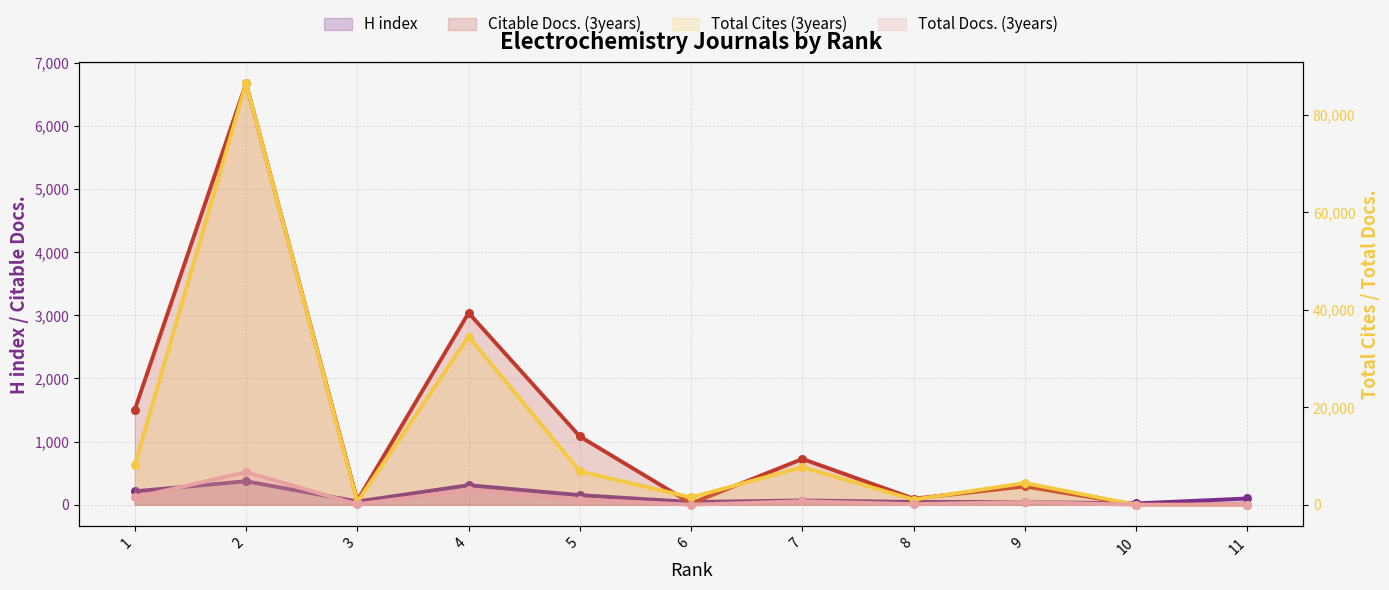

Which series has the largest total across all categories?

Total Cites (3years)